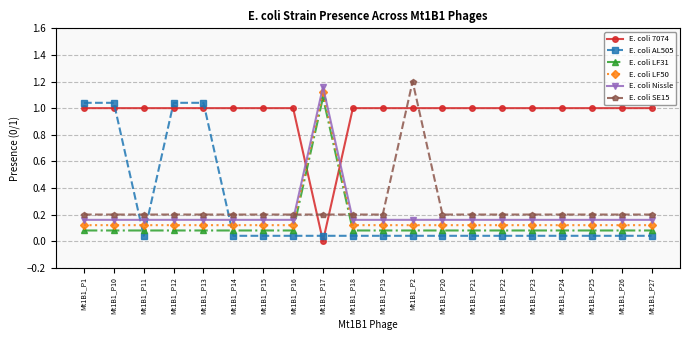

Which category has the lowest value in the E. coli 7074 series?

Mt1B1_P17